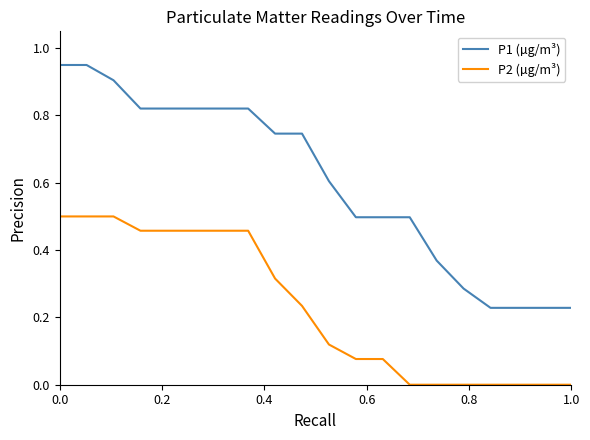

What is the value of the P1 (µg/m³) point at the 13th from the left?

0.5